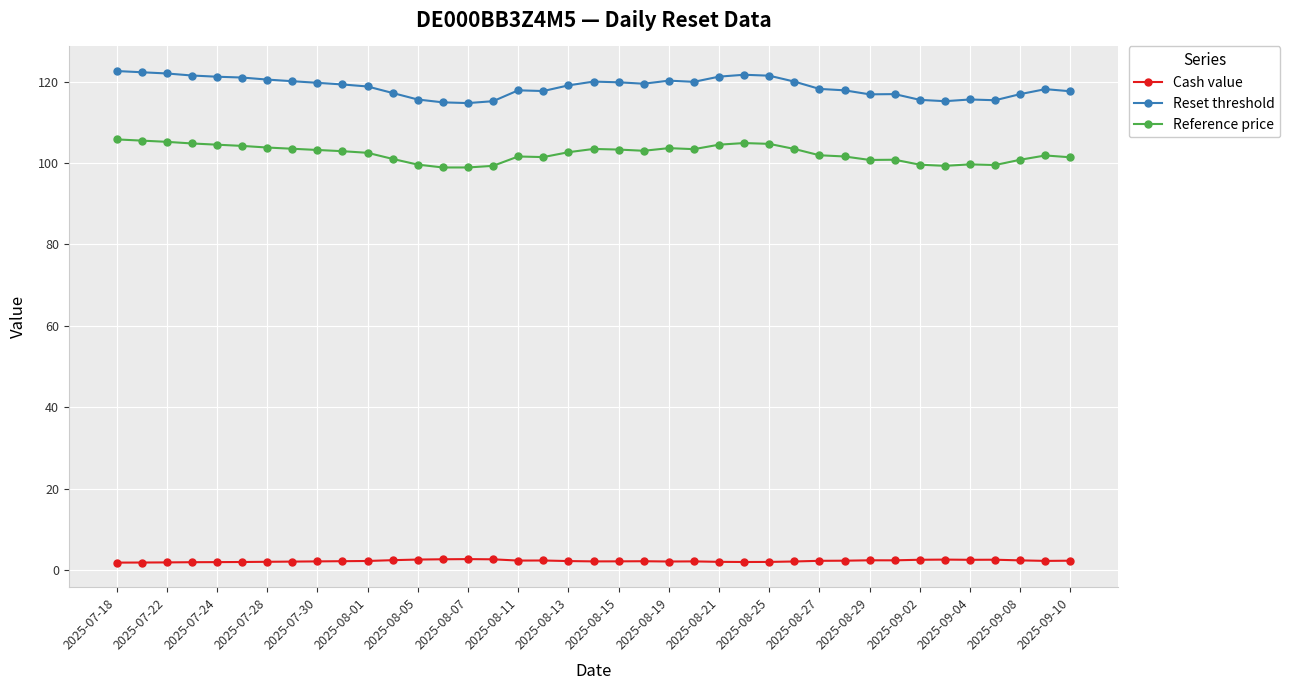

Count the number of data series in this chart.

3